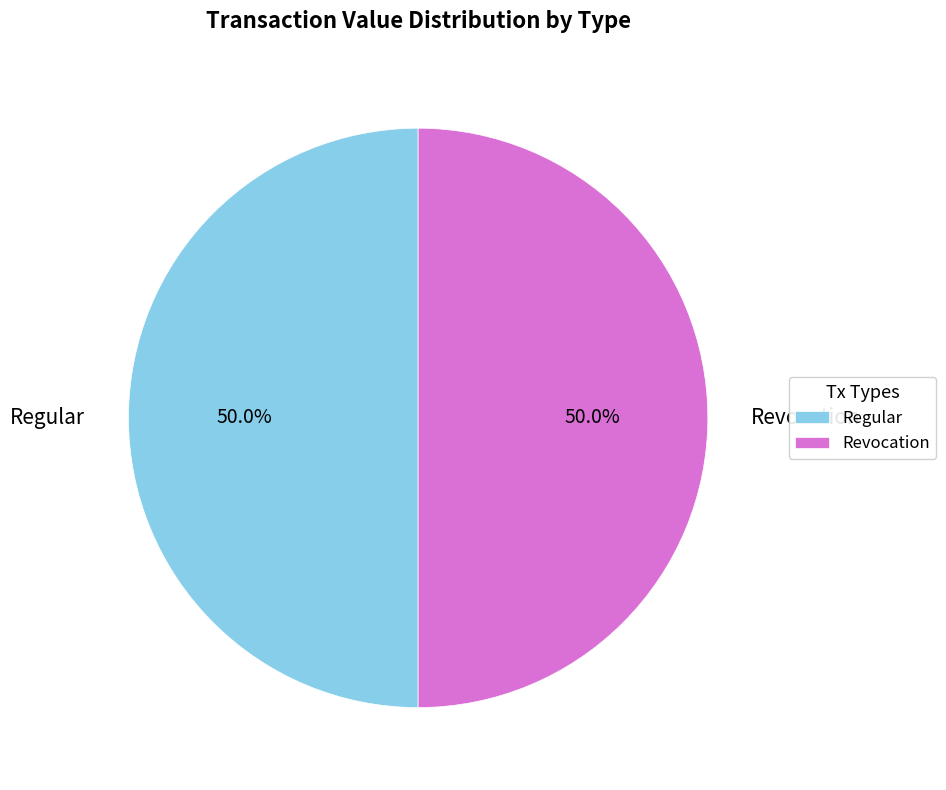

Do Regular and Revocation together represent more than half of the pie?

Yes